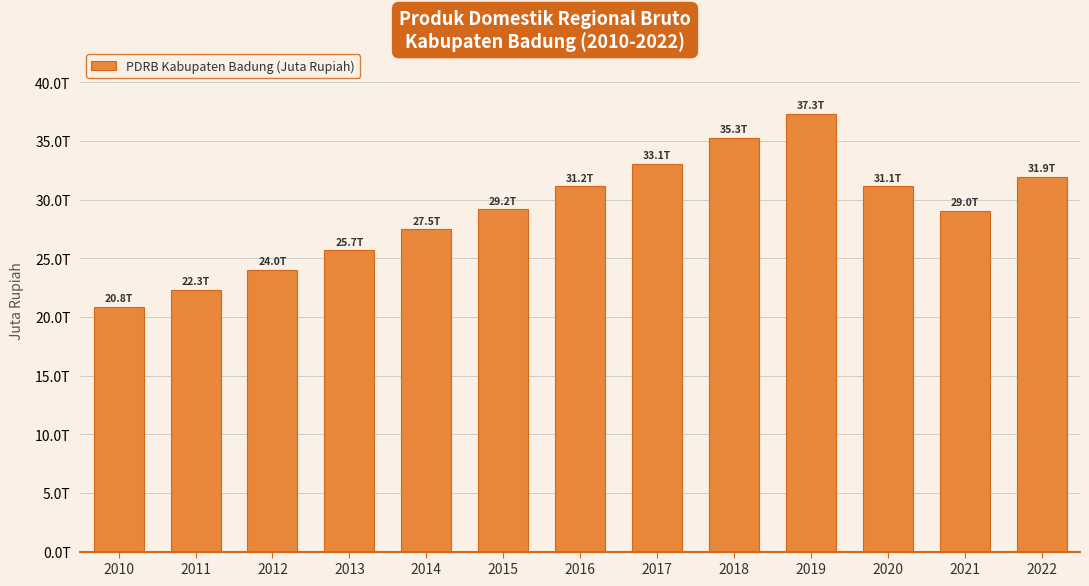

Are the bars horizontal?

No